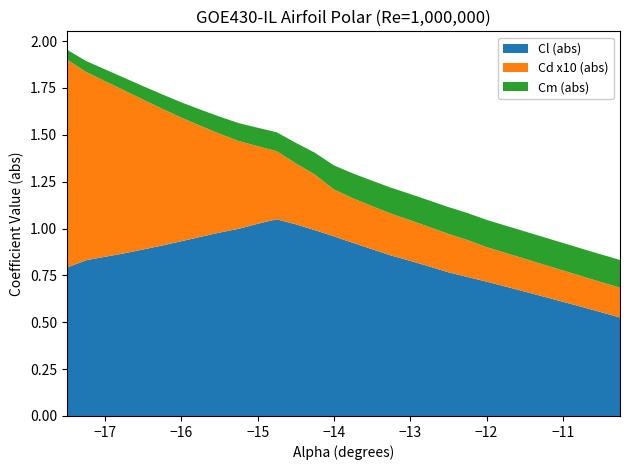

Is it true that Cl (abs) equals 0.6 at −15?

False